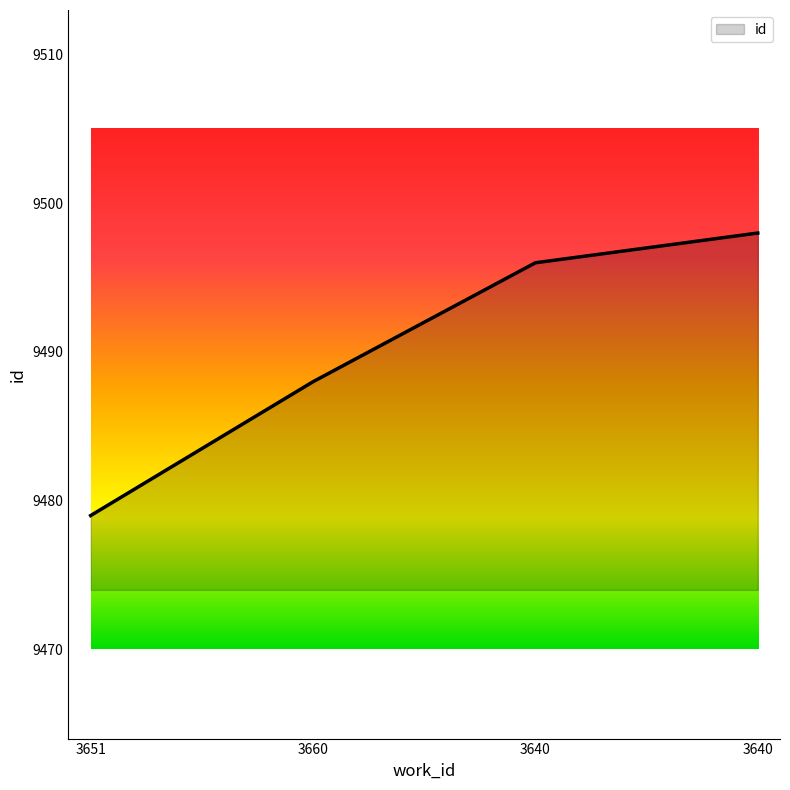

What is the greatest value displayed?

9498